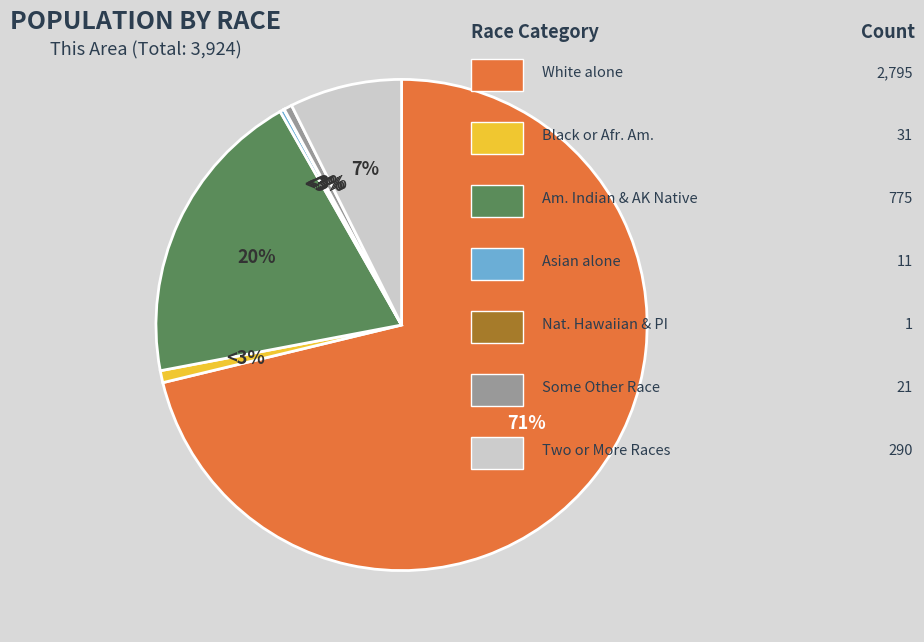

Count the number of slices in the pie.

7